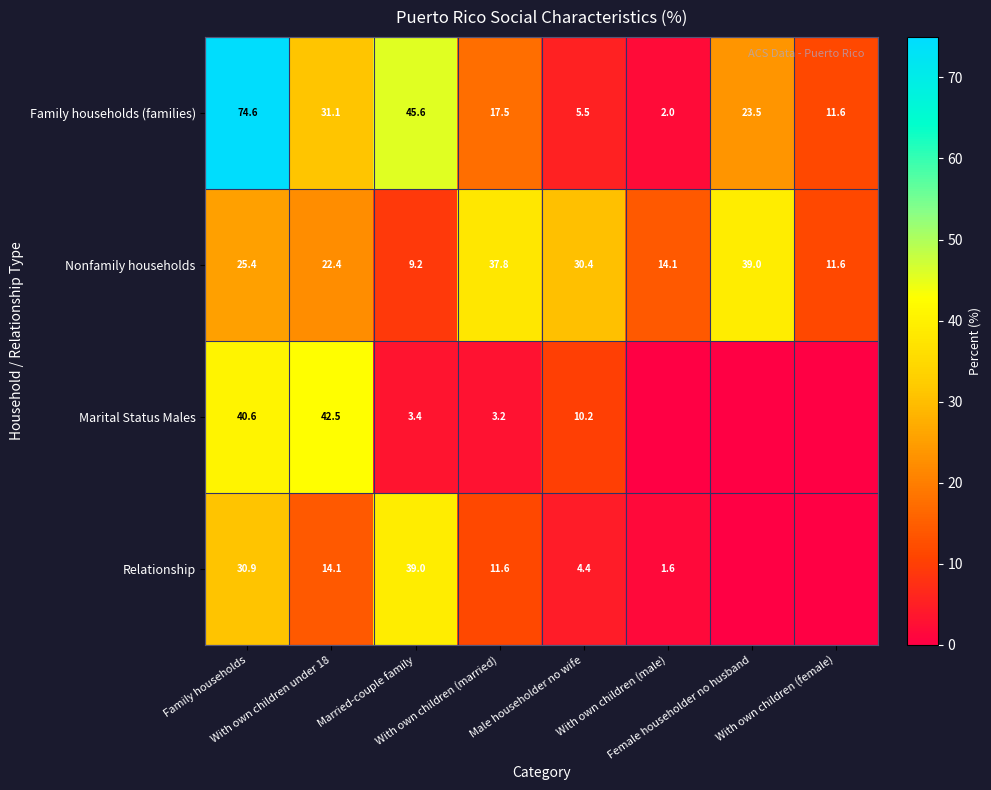

What is the difference between the maximum and minimum values in the Nonfamily households series?

29.8